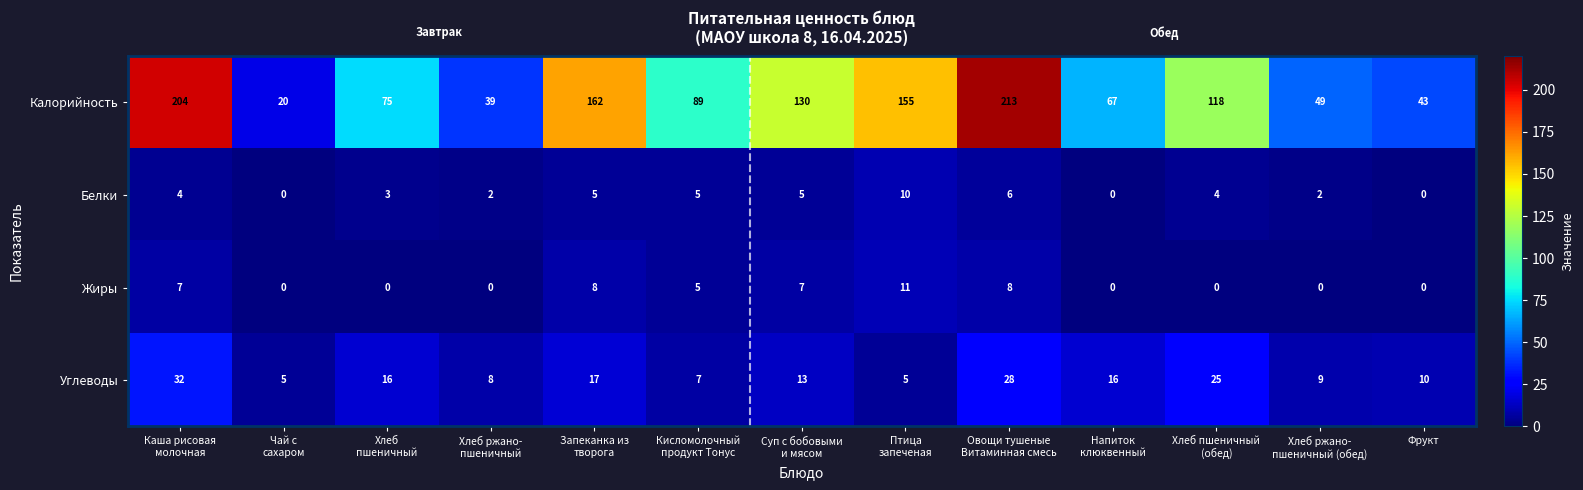

What is the difference between the second highest and second lowest values in the Белки series?

6